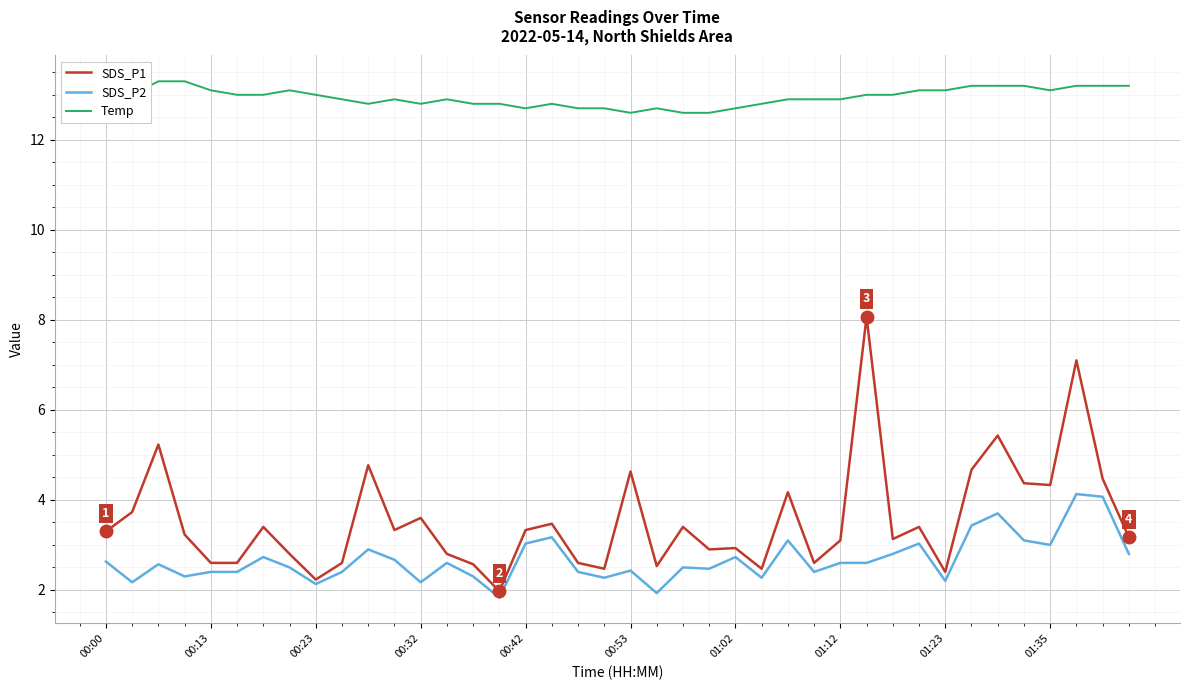

Which series has the largest range (max minus min)?

SDS_P1